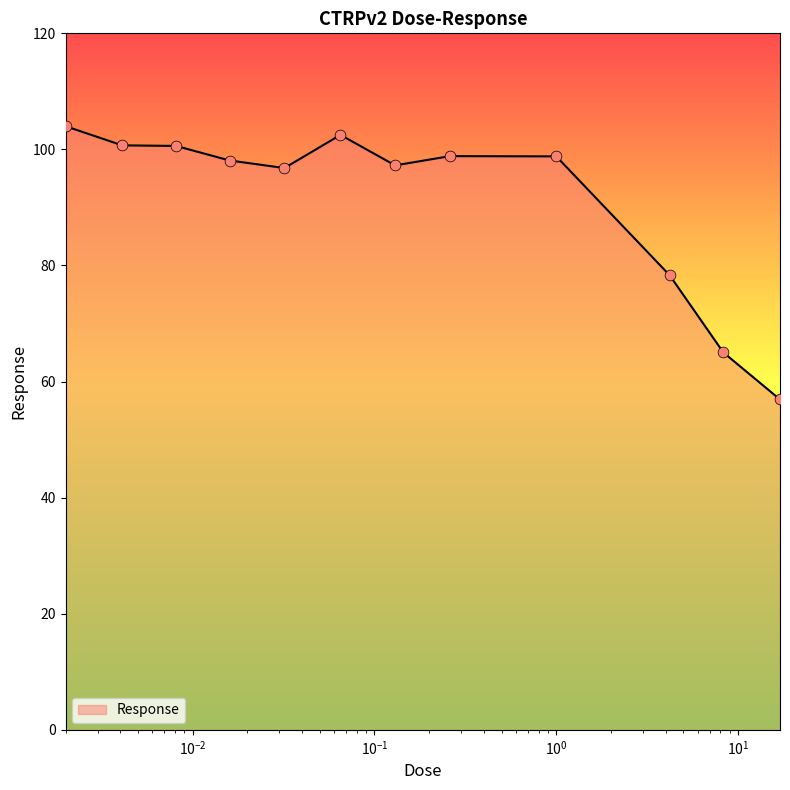

What is the smallest value displayed?

56.9